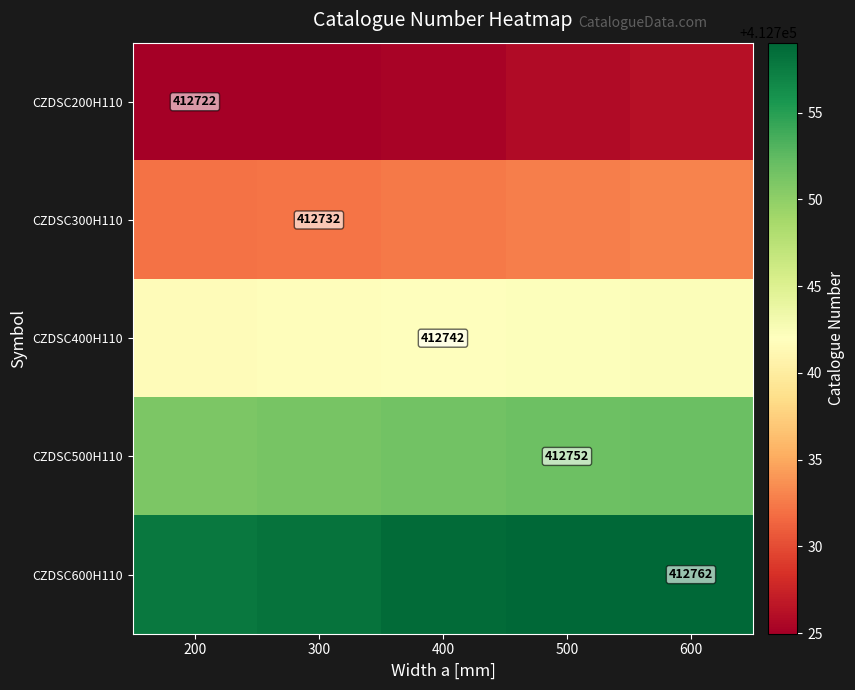

What is the difference between the maximum and minimum values in the CZDSC300H110 series?

0.9